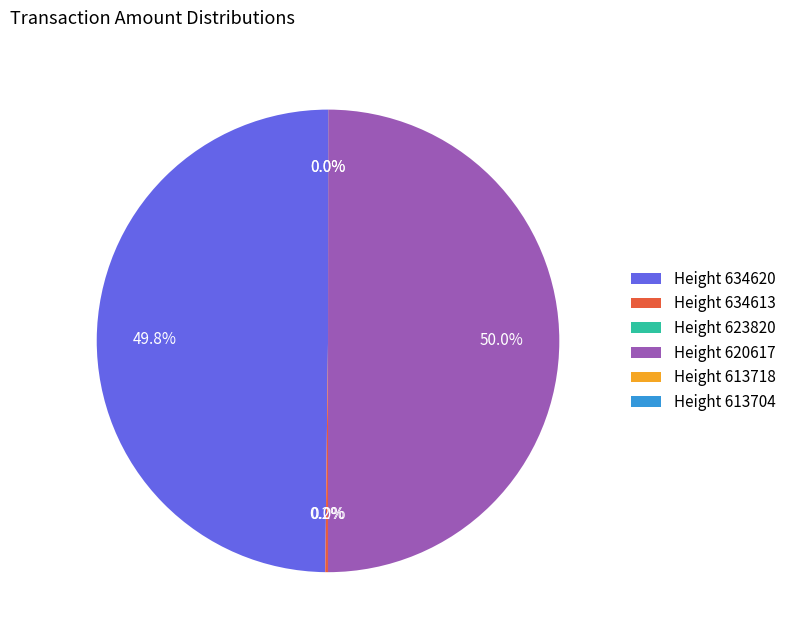

How many segments does this pie chart have?

6